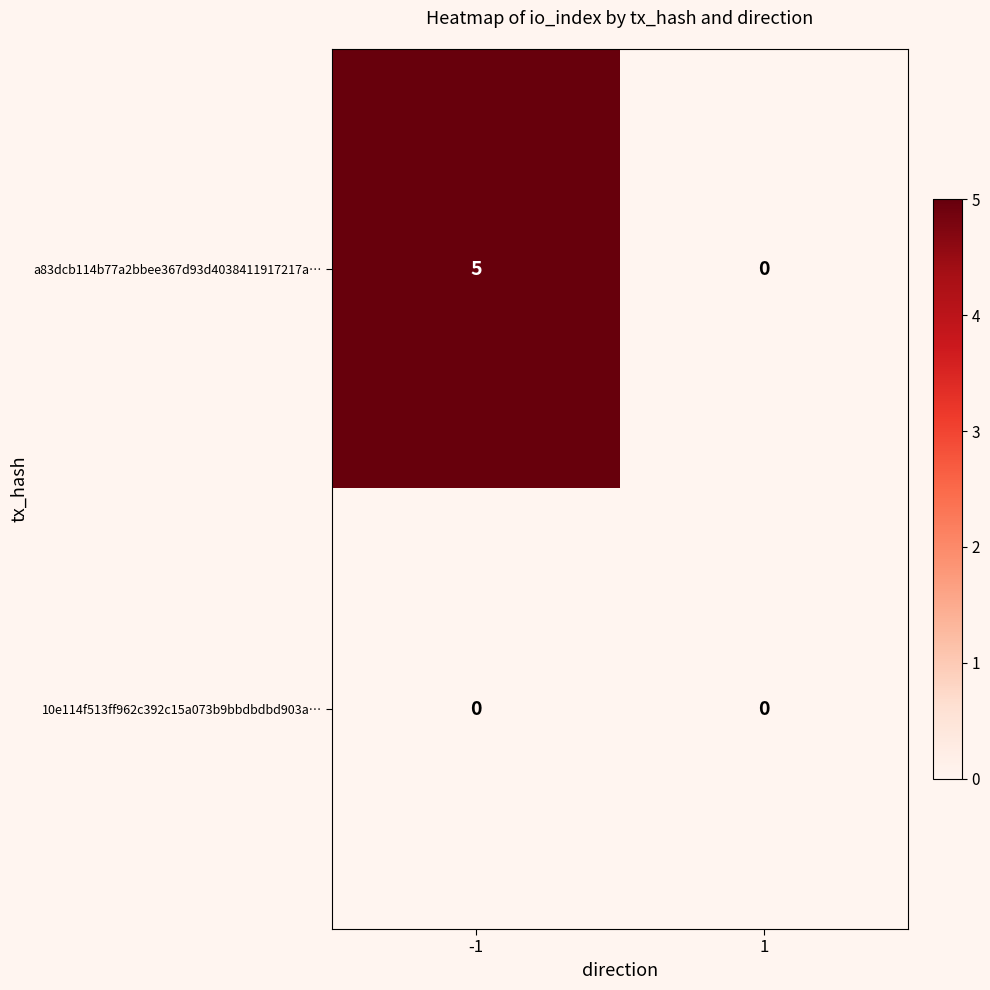

Between -1 and 1, which series saw the biggest shift?

a83dcb114b77a2bbee367d93d4038411917217a…